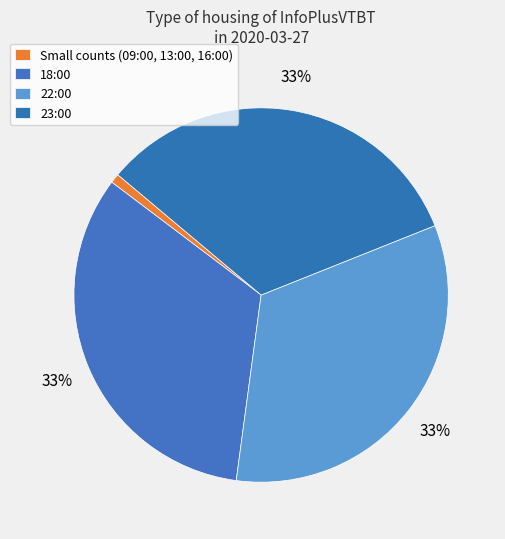

Which has a higher value, 23:00 or 18:00?

18:00